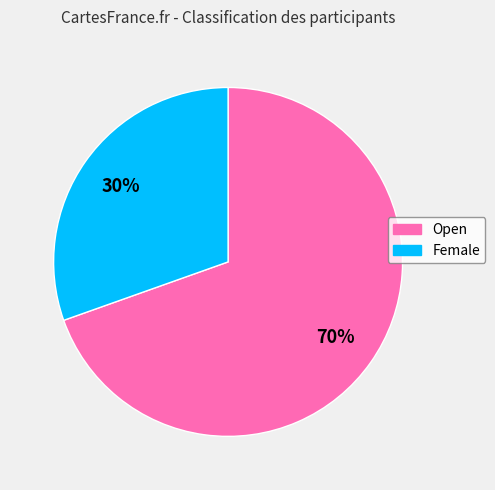

Is it true that Female is 24% of the pie?

False